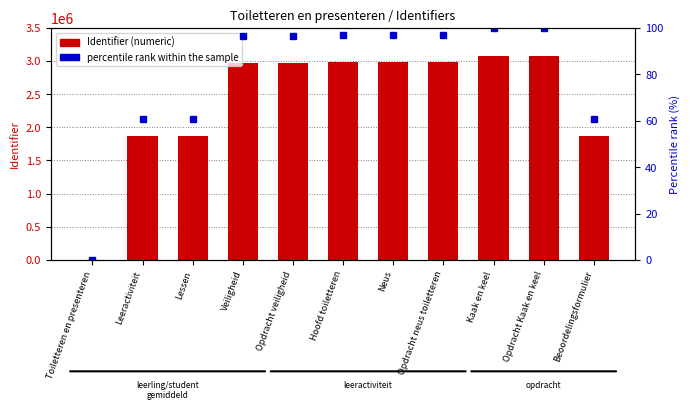

Between Leeractiviteit and Beoordelingsformulier, which series saw the biggest shift?

Identifier (numeric)